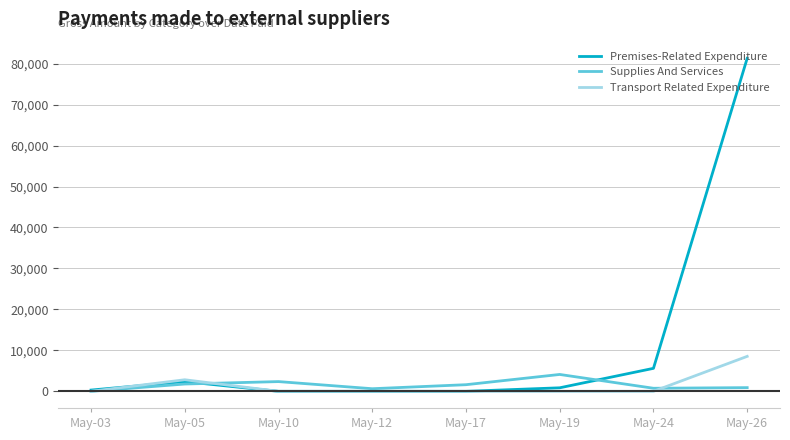

What is the difference between the second highest and minimum values in the Supplies And Services series?

2376.0